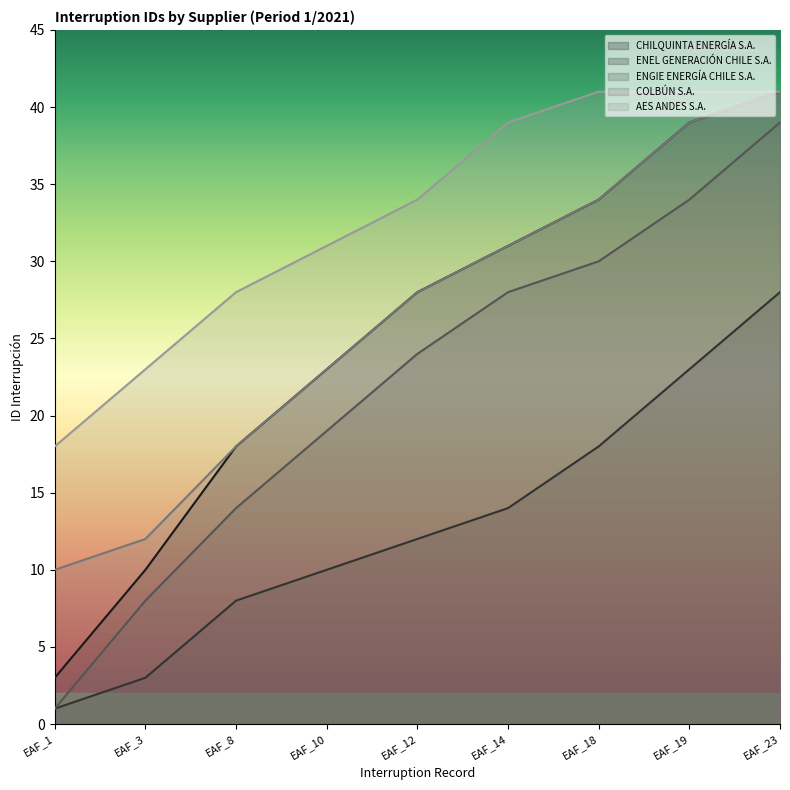

Reading left to right, what are all the values shown in this chart?

CHILQUINTA ENERGÍA S.A.: 3	10	18	23	28	31	34	39	41
ENEL GENERACIÓN CHILE S.A.: 1	3	8	10	12	14	18	23	28
ENGIE ENERGÍA CHILE S.A.: 1	8	14	19	24	28	30	34	39
COLBÚN S.A.: 10	12	18	23	28	31	34	39	41
AES ANDES S.A.: 18	23	28	31	34	39	41	41	41